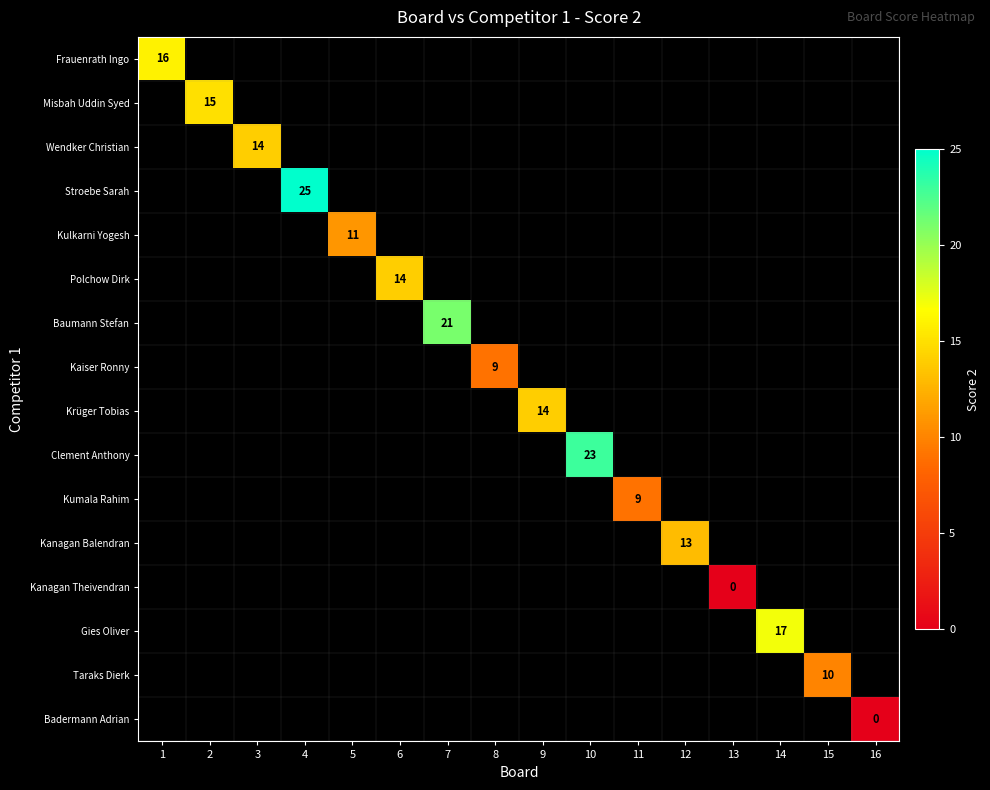

At how many categories does at least one series exceed 21?

2